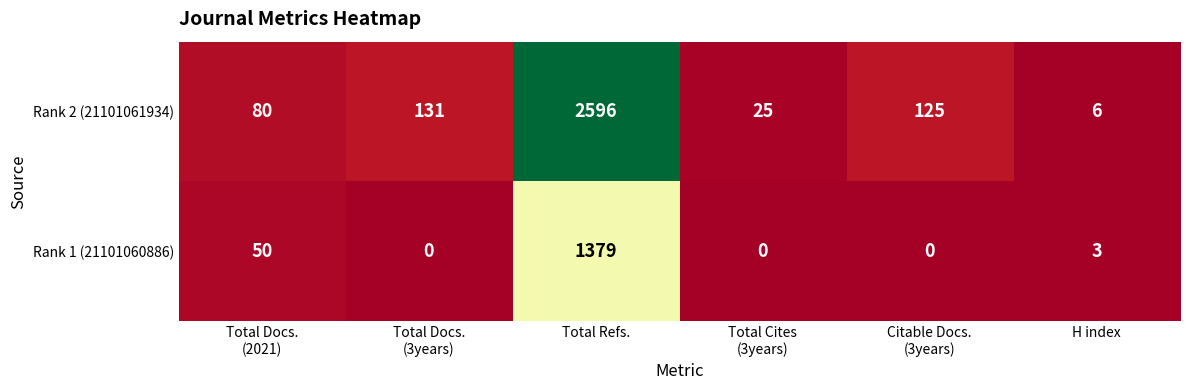

At which category does the chart reach its peak across all series?

Total Refs.